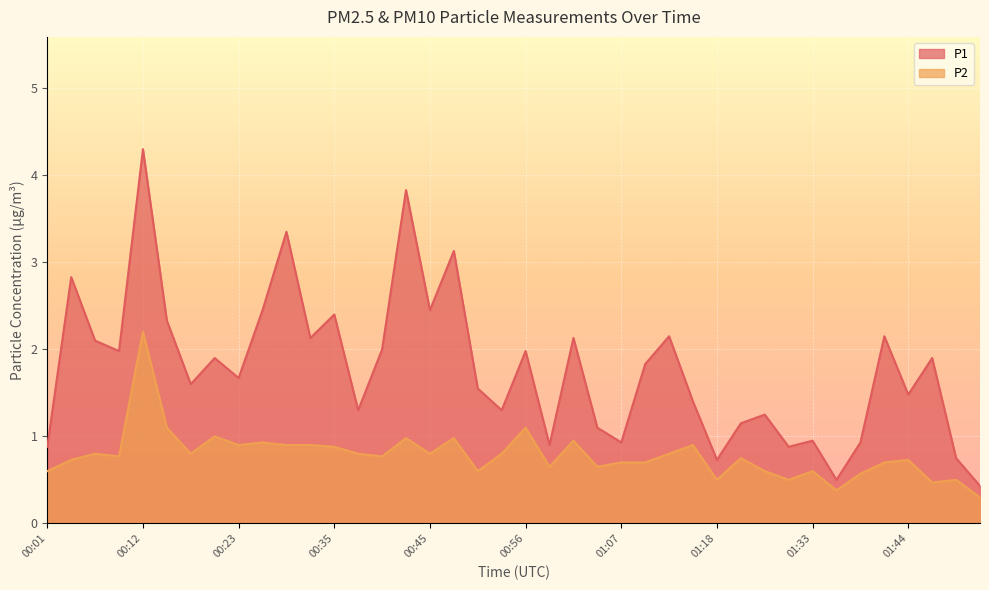

Does the chart display data point markers on the line(s)?

No